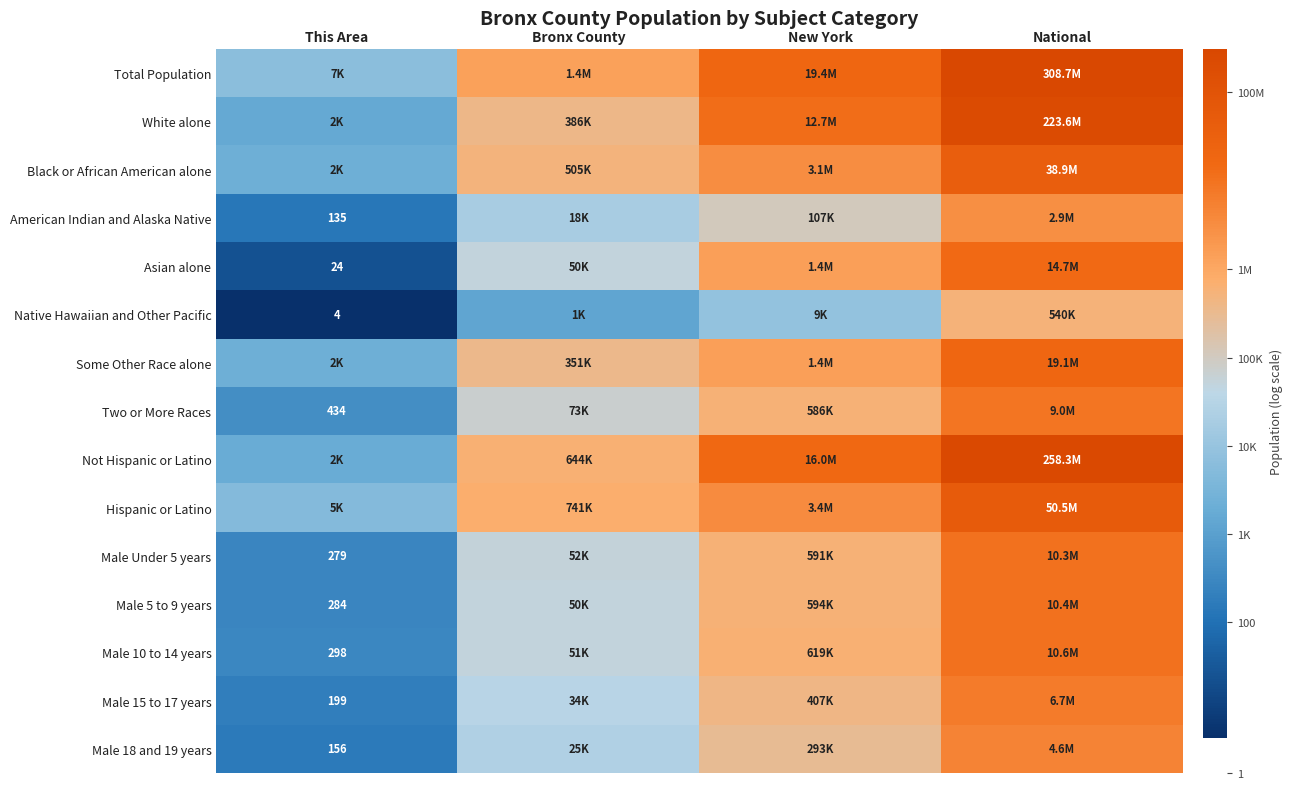

At which label does Total Population first exceed 16?

New York